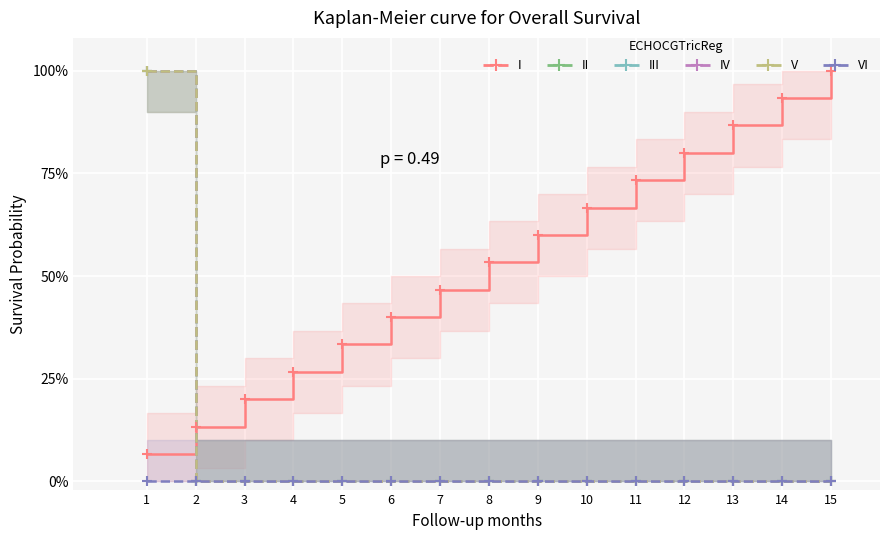

True or false: IZNOS03 and RAZLIKA intersect in this chart.

False